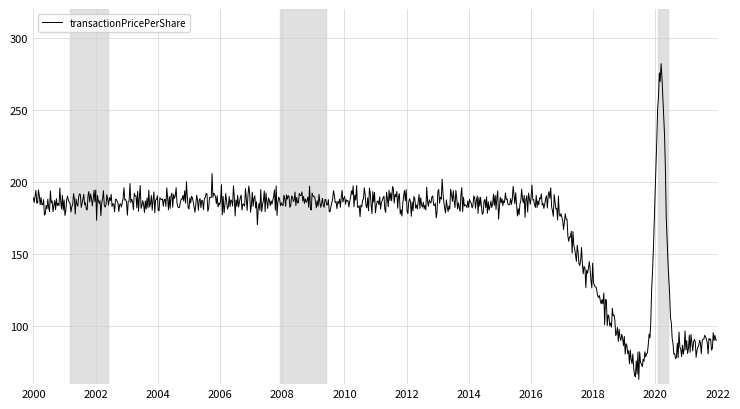

What is the difference between the maximum and minimum values?

218.8